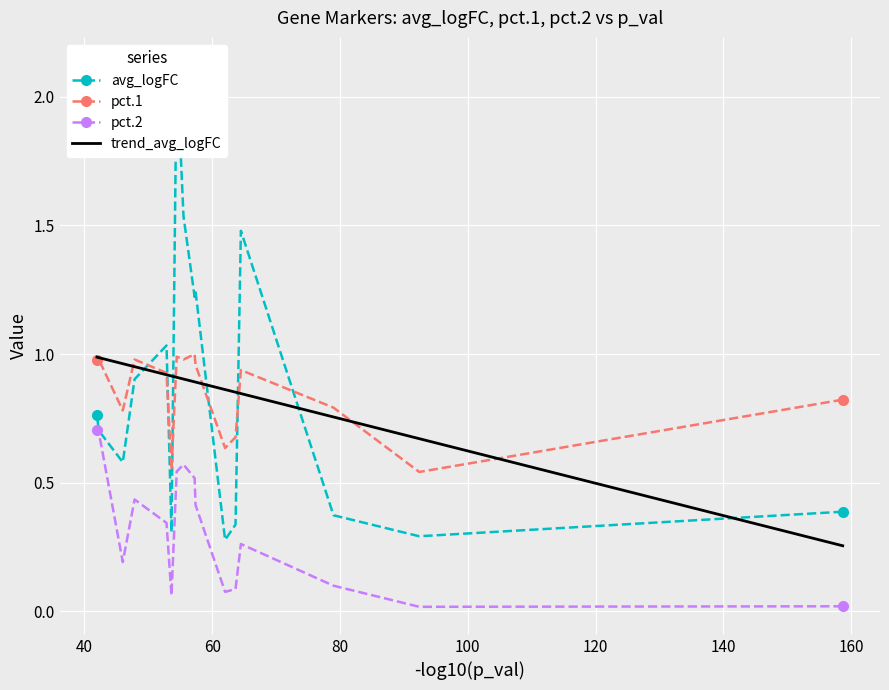

Which series changed the most between Il1rl1 and Angptl2?

avg_logFC